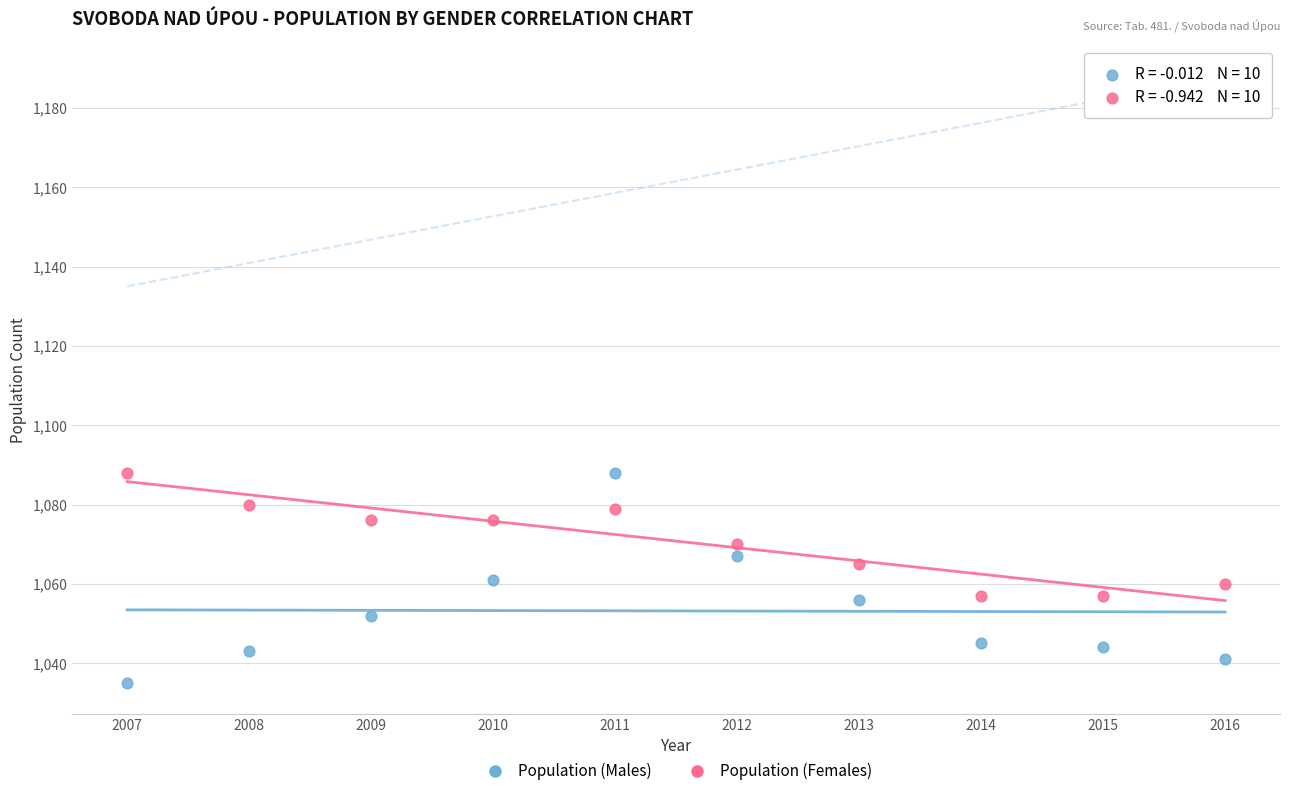

Which series has the widest spread of Y values?

Population (Males)